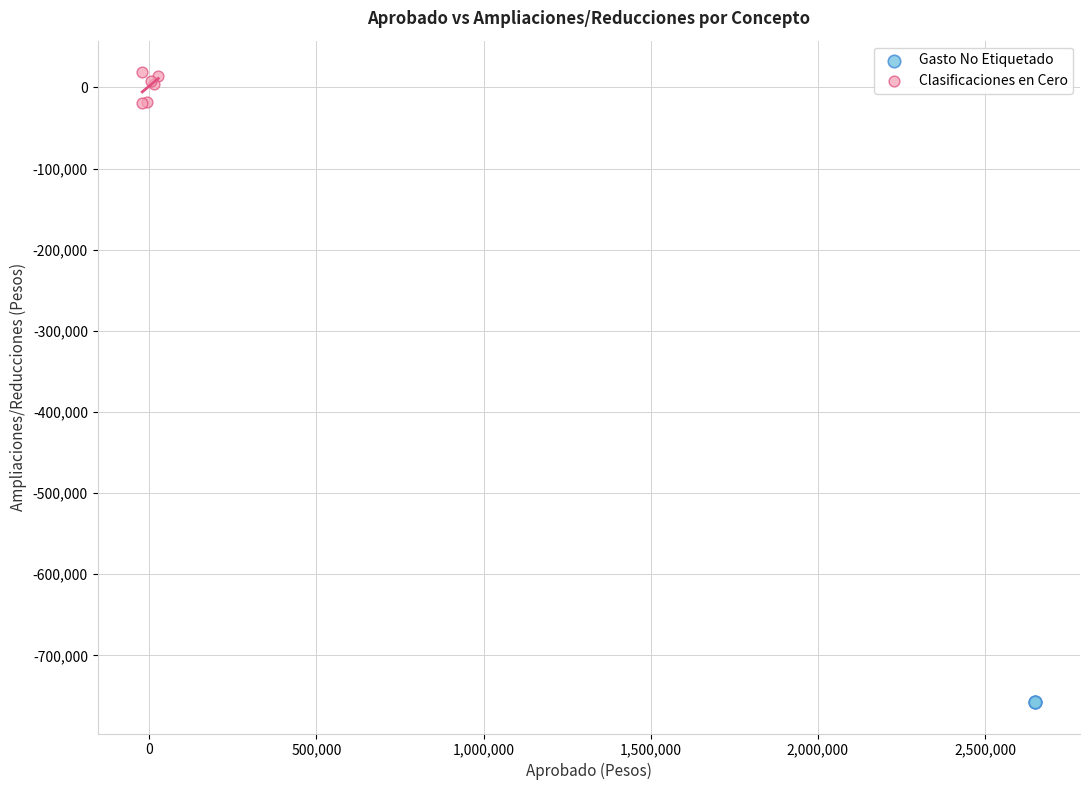

What are all the series names shown in the legend?

Gasto No Etiquetado, Clasificaciones en Cero